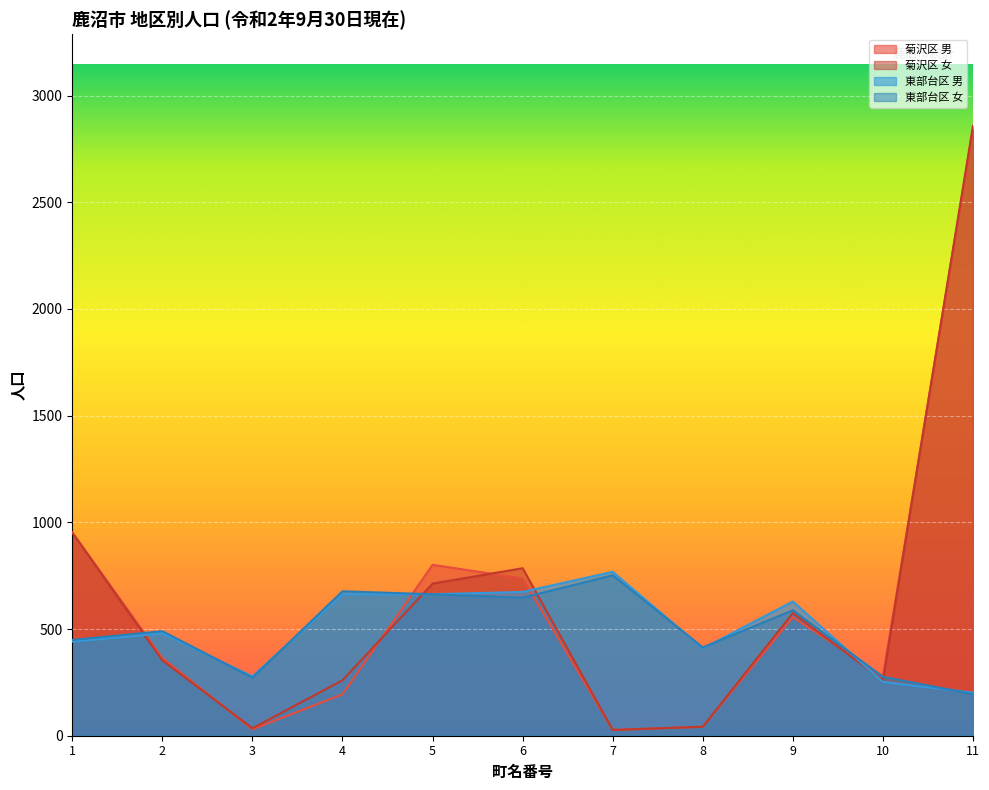

Which has a higher value, 5 or 6?

5